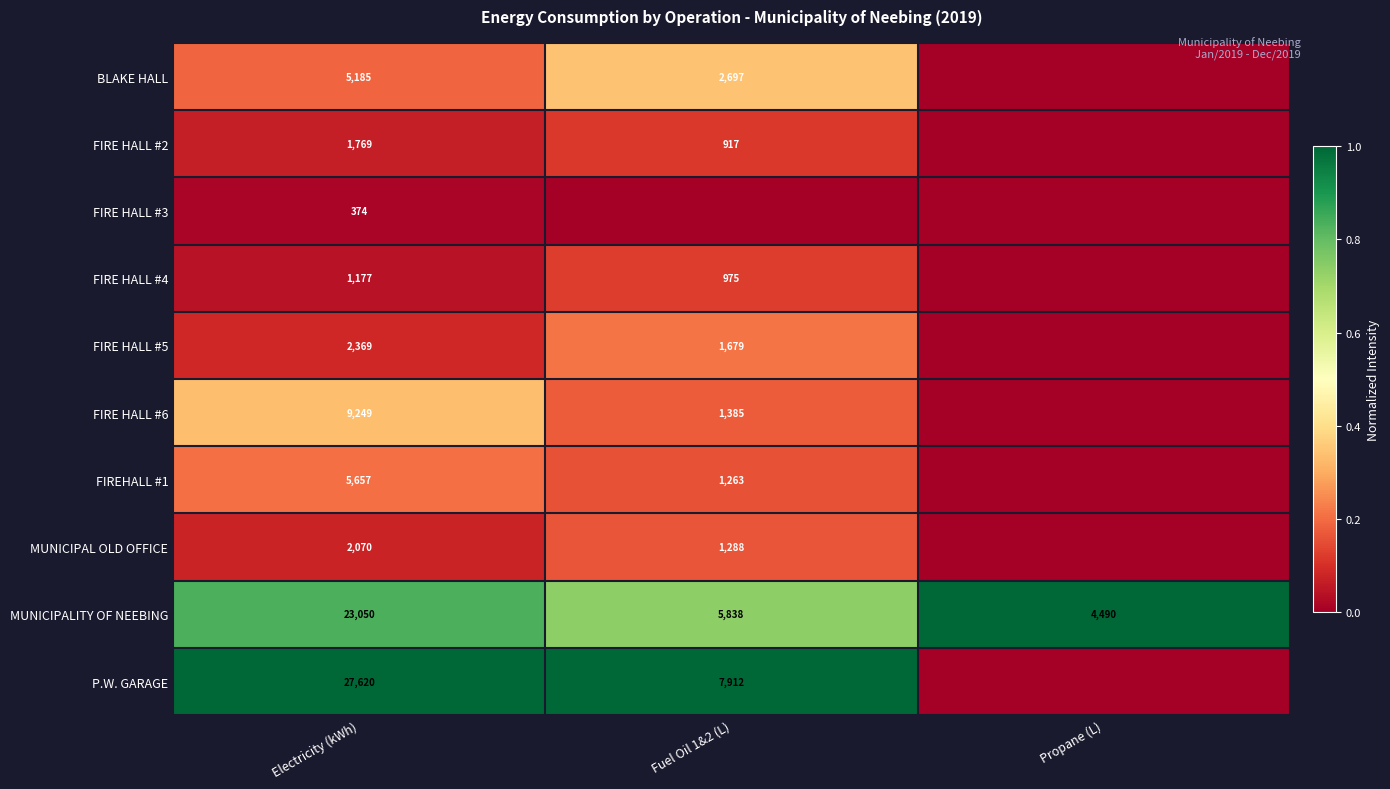

True or false: FIRE HALL #6 has a value of 1385 at Fuel Oil 1&2 (L).

True